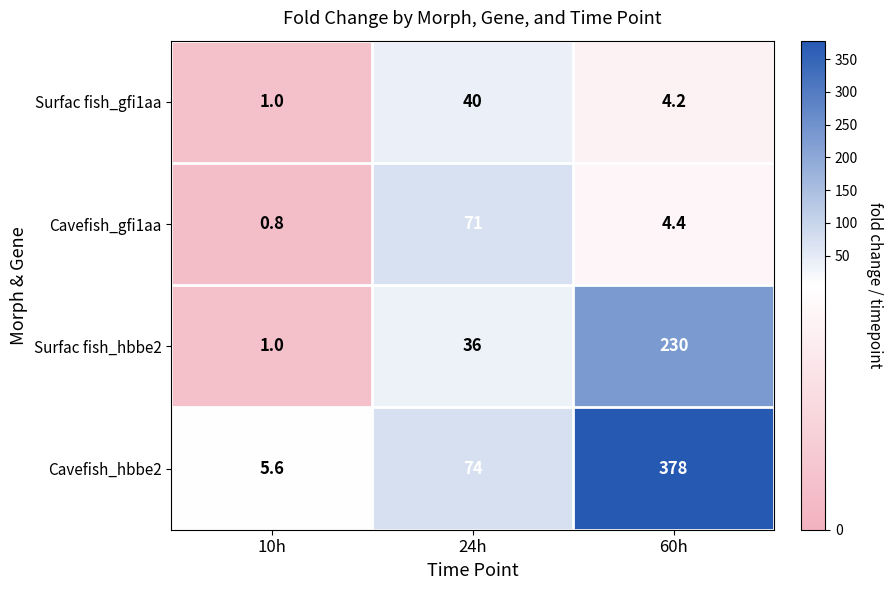

Which category has the highest value across all series?

60h